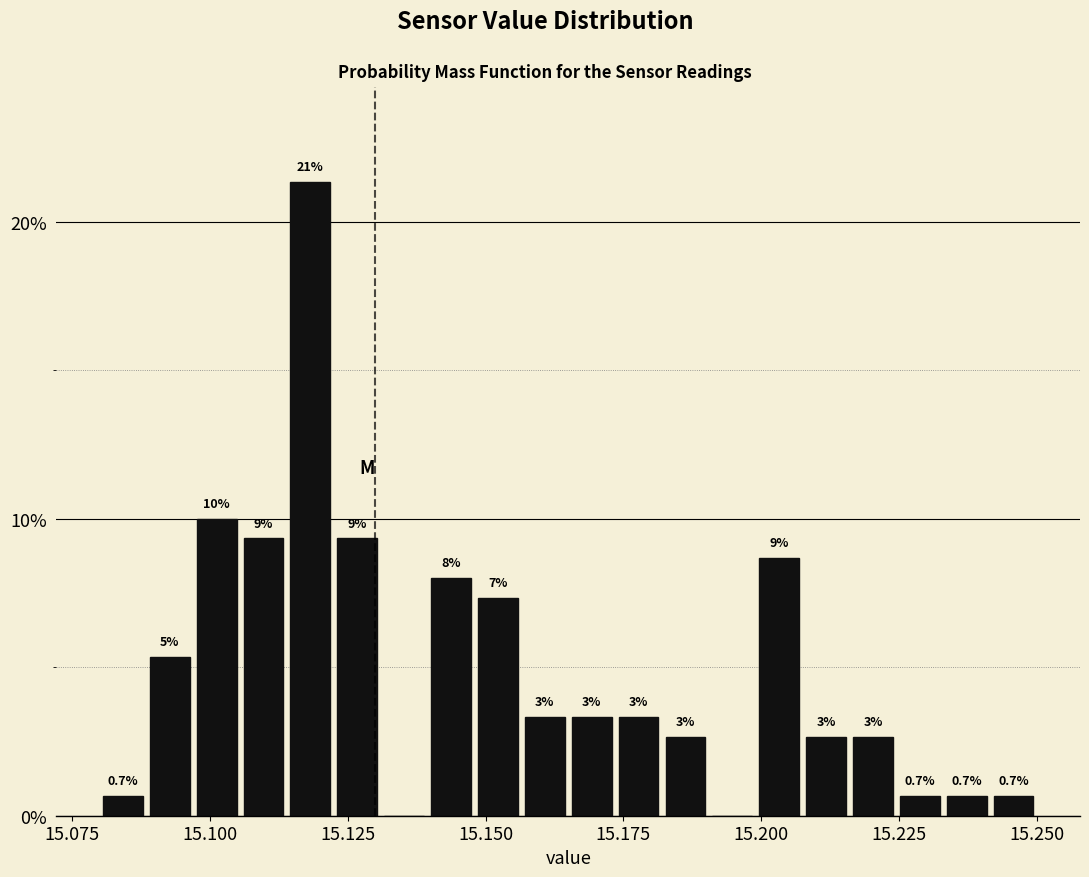

Read against the x-axis, roughly where is the centre of the tallest bar?

15.120